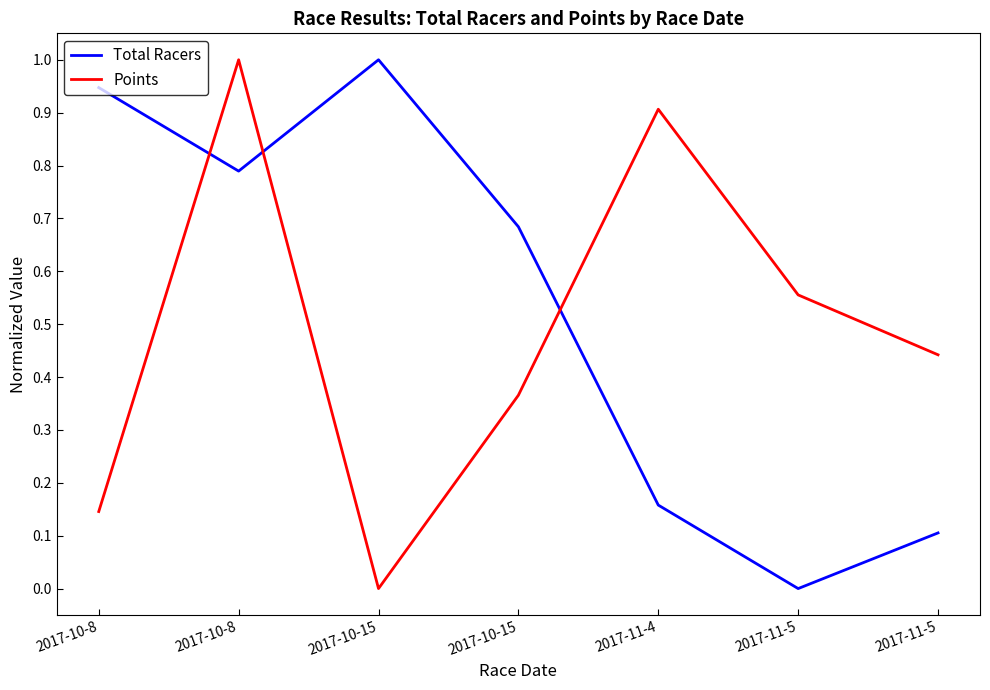

Does the chart have visible grid lines?

No